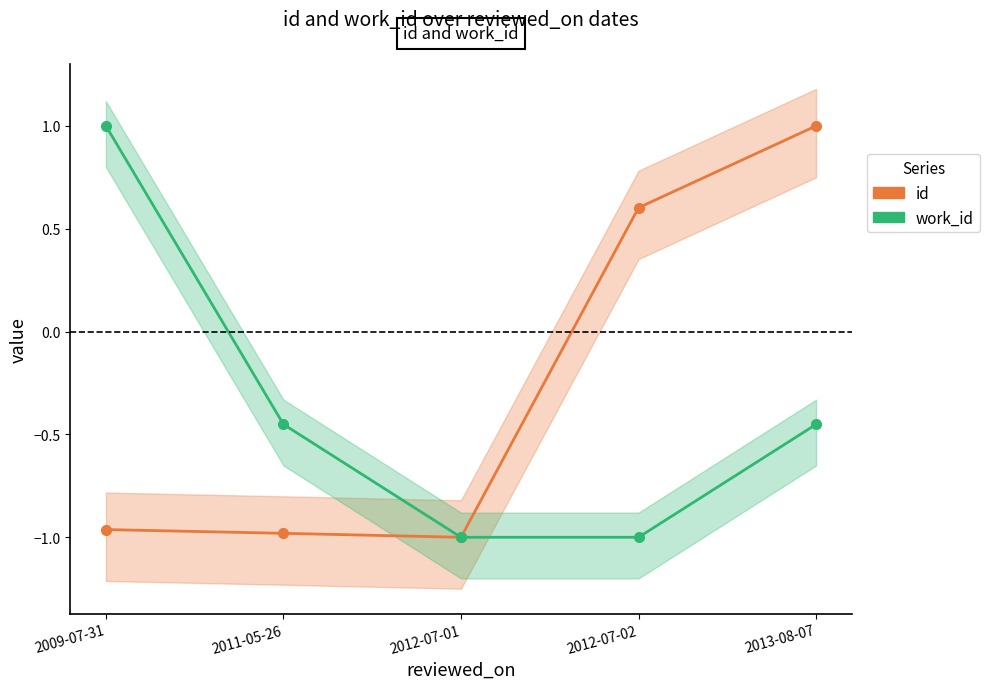

True or false: id and work_id cross at least once.

False